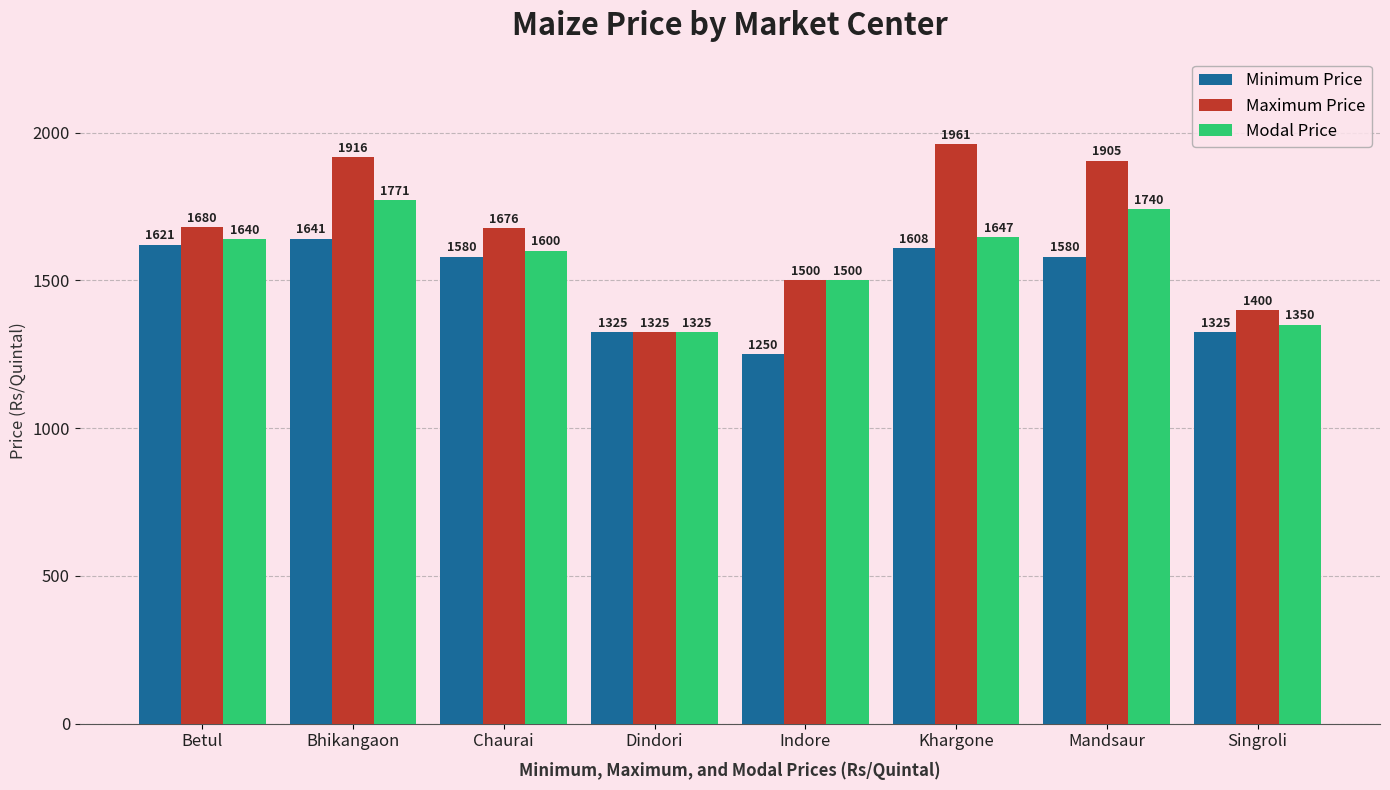

Read the Maximum Price value at Mandsaur.

1905